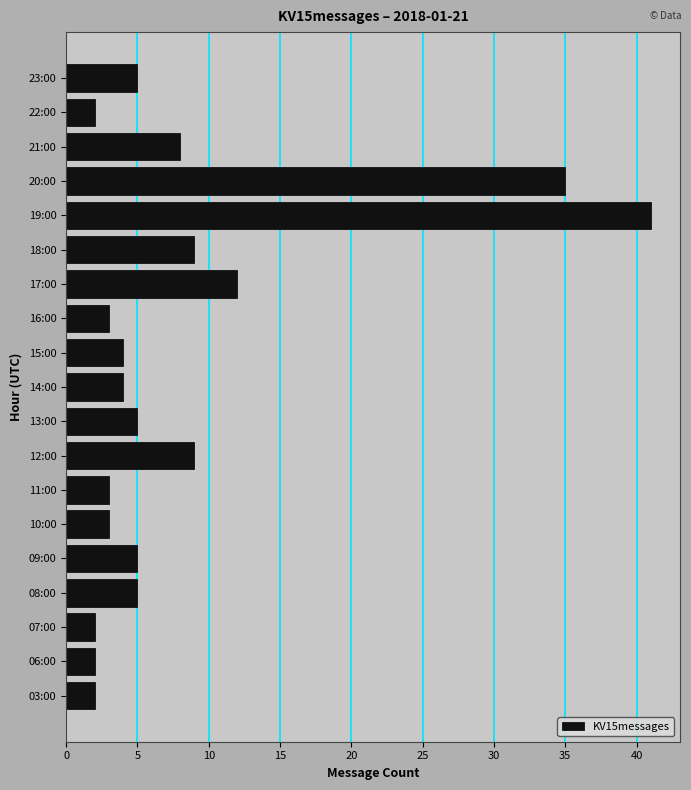

What is the change in value from 08:00 to 20:00?

+30